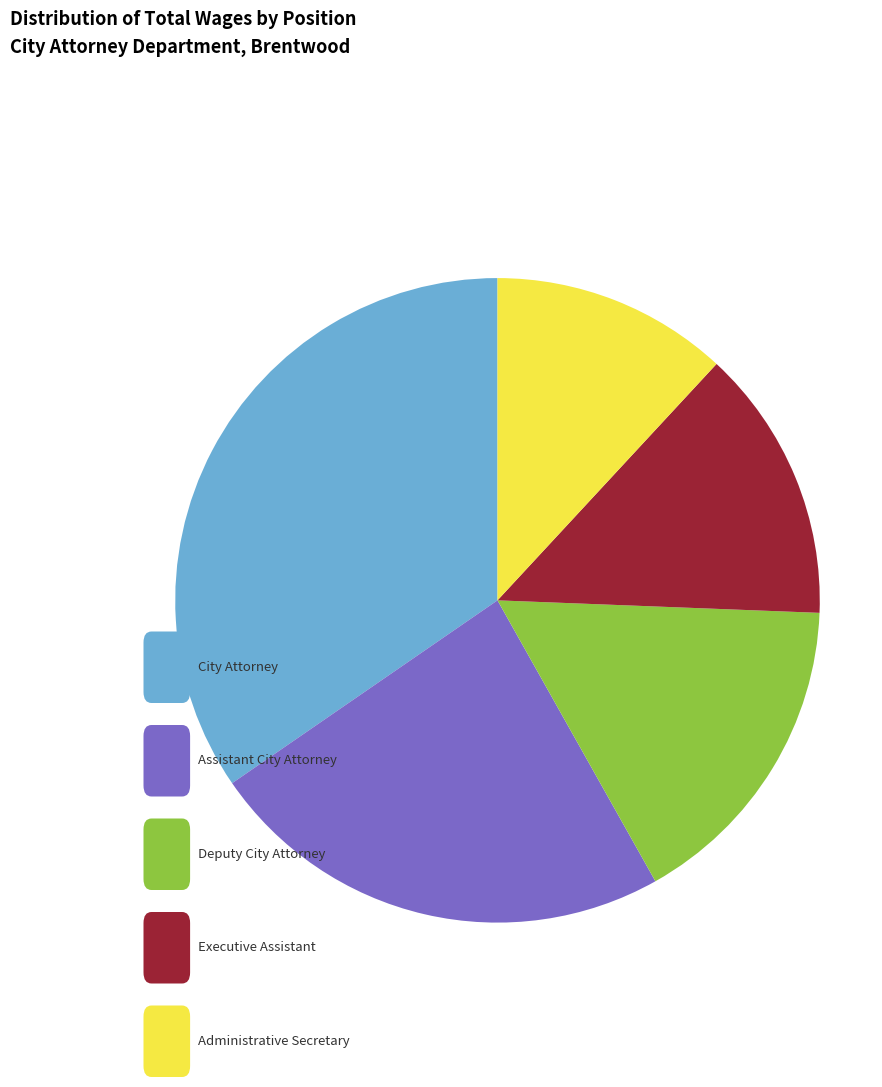

Does any single category account for the majority?

No